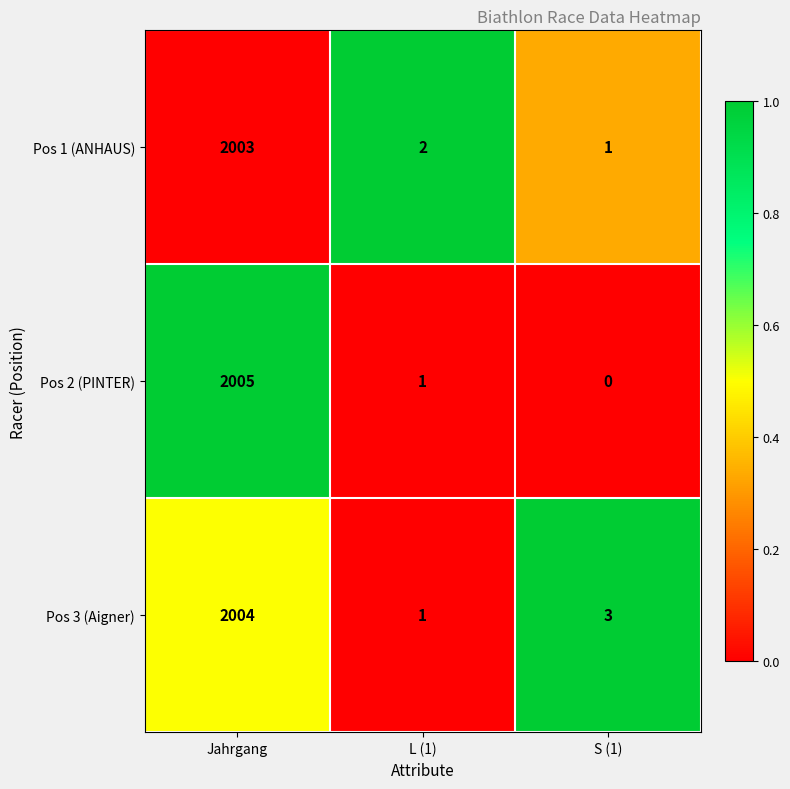

True or false: Pos 1 (ANHAUS) has a value of 3546 at Jahrgang.

False